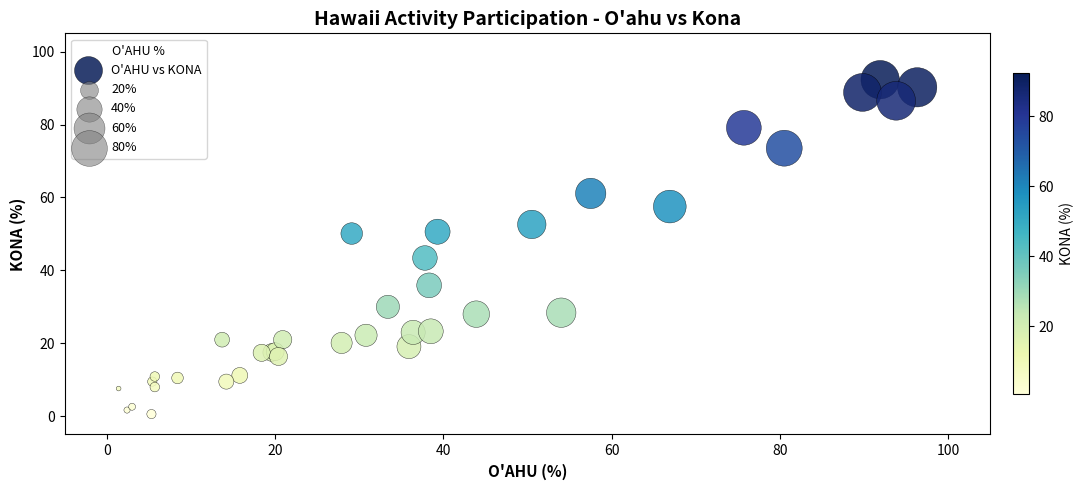

What Y value in the scatter plot is closest to 46?

43.4